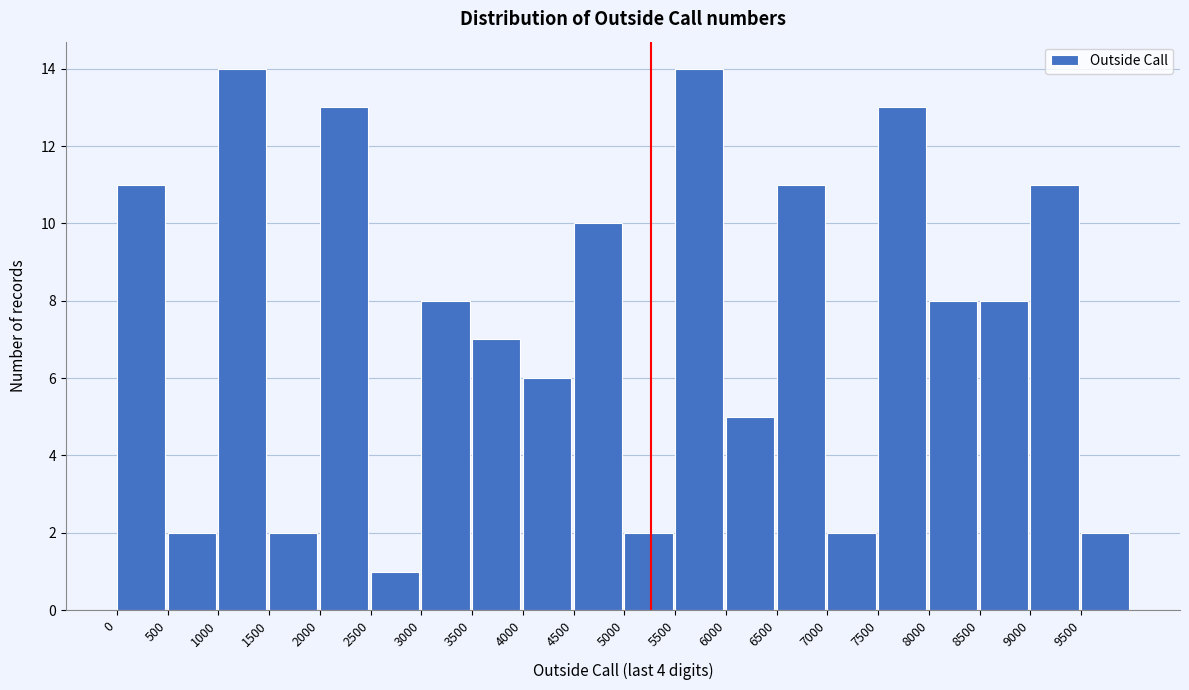

What is the height of the bar covering 2500 to 3000 on the x-axis? The values are not printed on the chart, so give them approximately, as read against the axis.

1